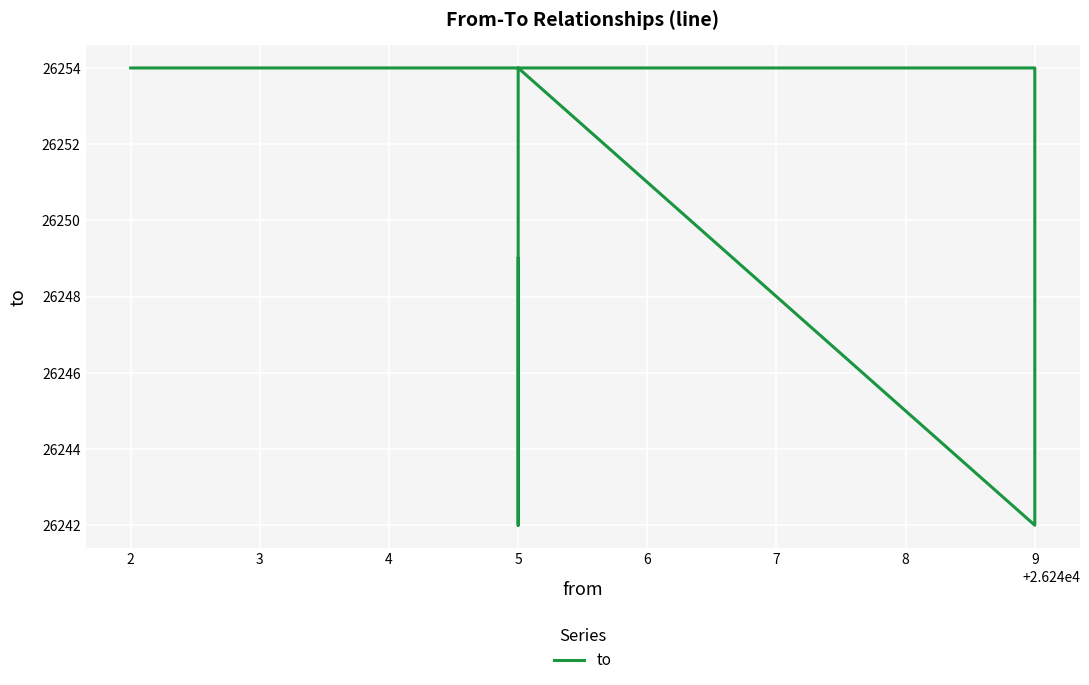

The value at 2 is 26254. True or false?

True